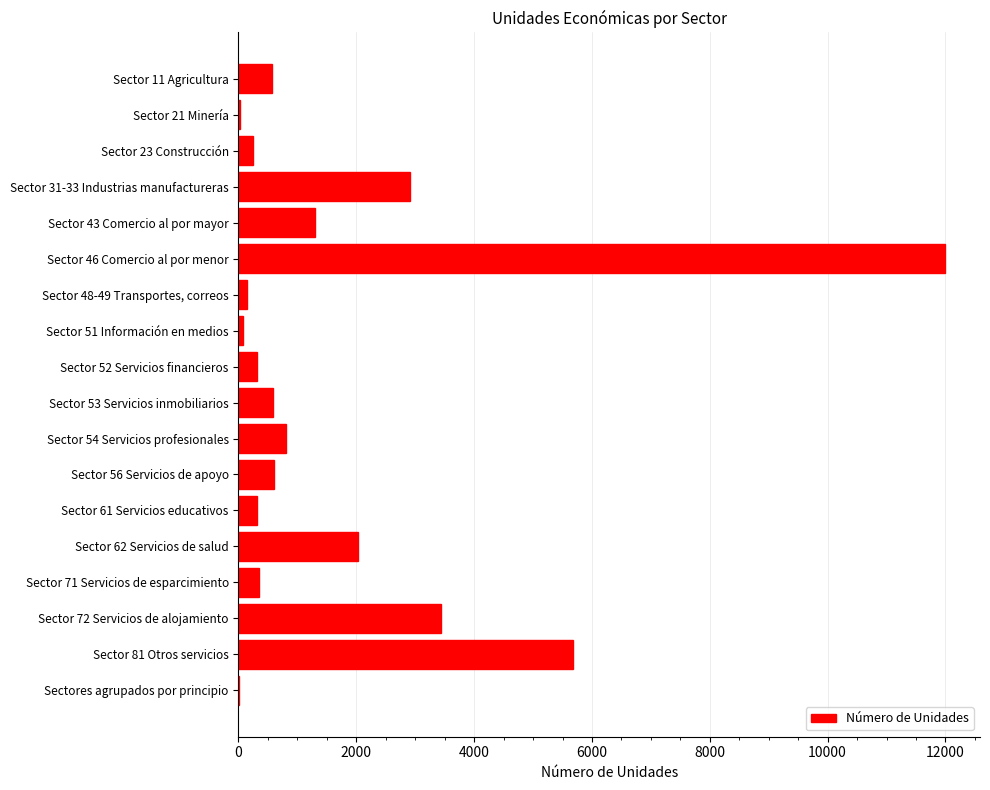

What is the greatest value displayed?

11987